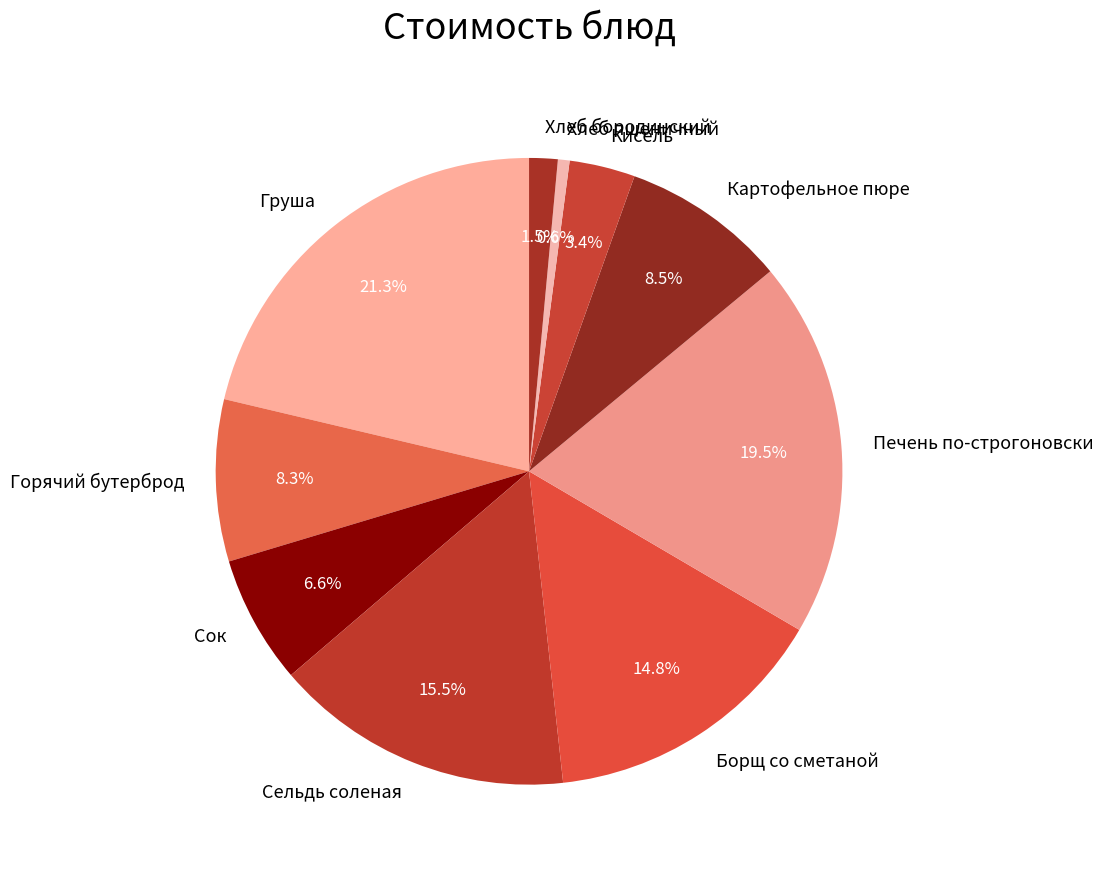

Which slice is the smallest?

Хлеб пшеничный